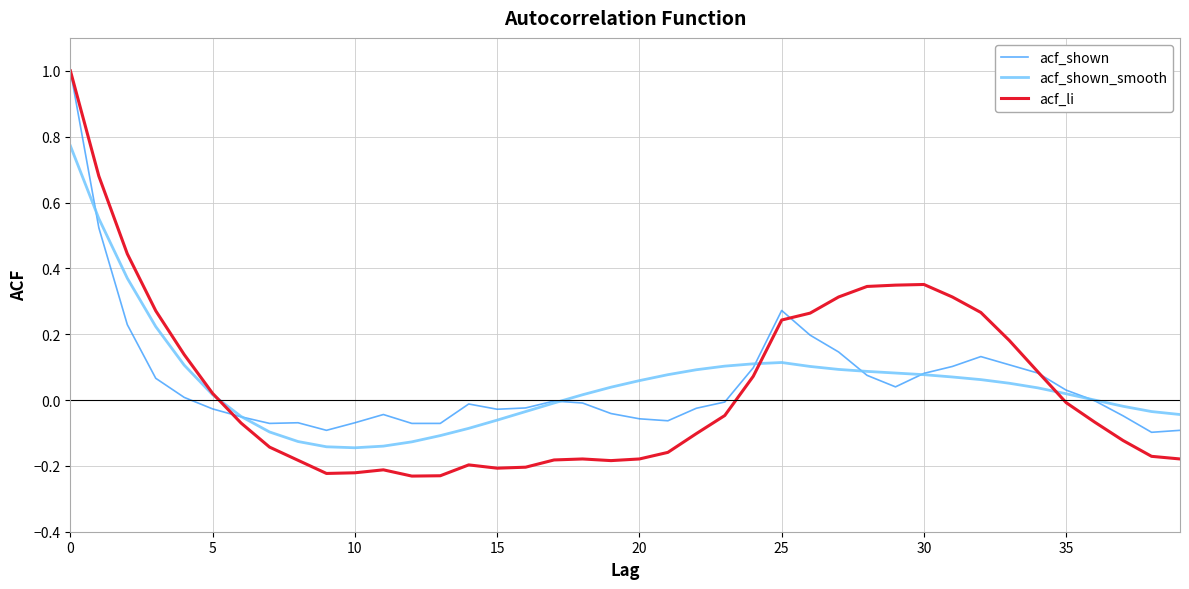

How many lines are shown in the chart?

3